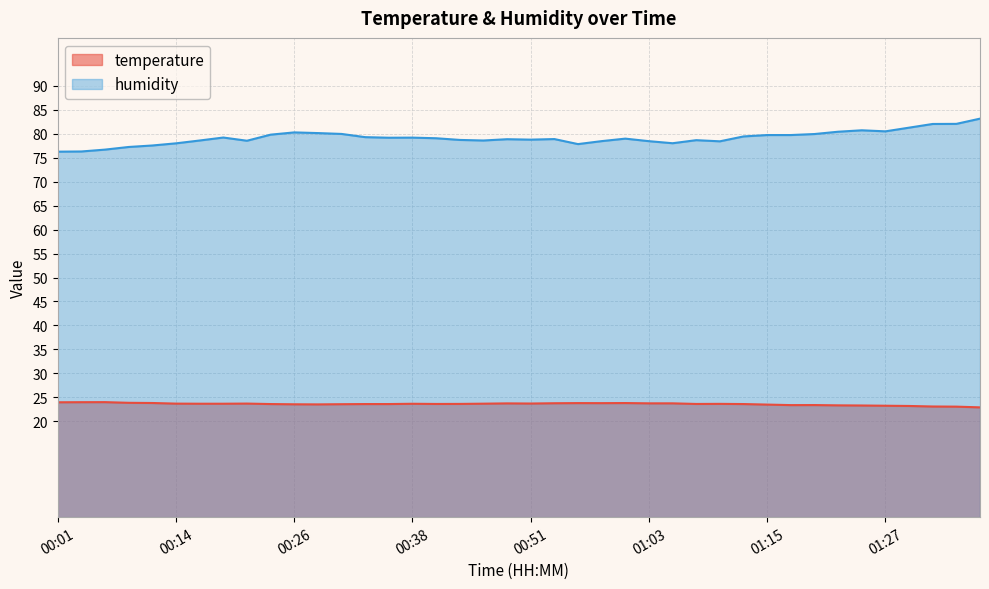

Reading left to right, list all the values displayed in this chart.

temperature: 24.0	24.0	24.0	23.9	23.8	23.7	23.7	23.7	23.7	23.6	23.6	23.5	23.6	23.6	23.6	23.7	23.6	23.6	23.7	23.7	23.7	23.8	23.8	23.8	23.8	23.8	23.8	23.6	23.6	23.6	23.5	23.4	23.4	23.3	23.3	23.2	23.2	23.1	23.1	22.9
humidity: 76.3	76.3	76.7	77.2	77.5	78.0	78.6	79.2	78.5	79.8	80.3	80.1	80.0	79.3	79.2	79.2	79.1	78.7	78.6	78.9	78.8	78.9	77.8	78.5	79.0	78.5	78.0	78.7	78.4	79.4	79.7	79.7	79.9	80.4	80.7	80.5	81.3	82.0	82.1	83.2